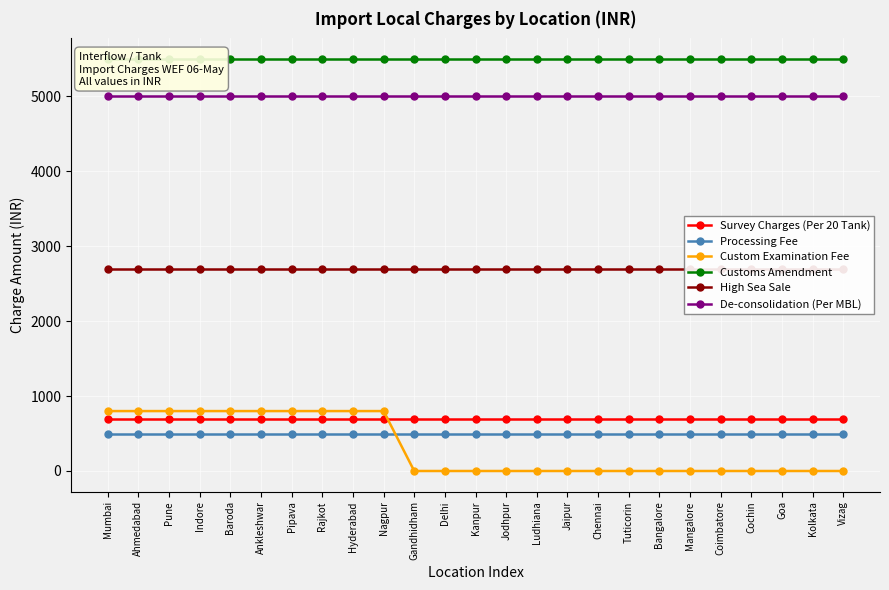

At which category is the sum across all series the highest?

Mumbai